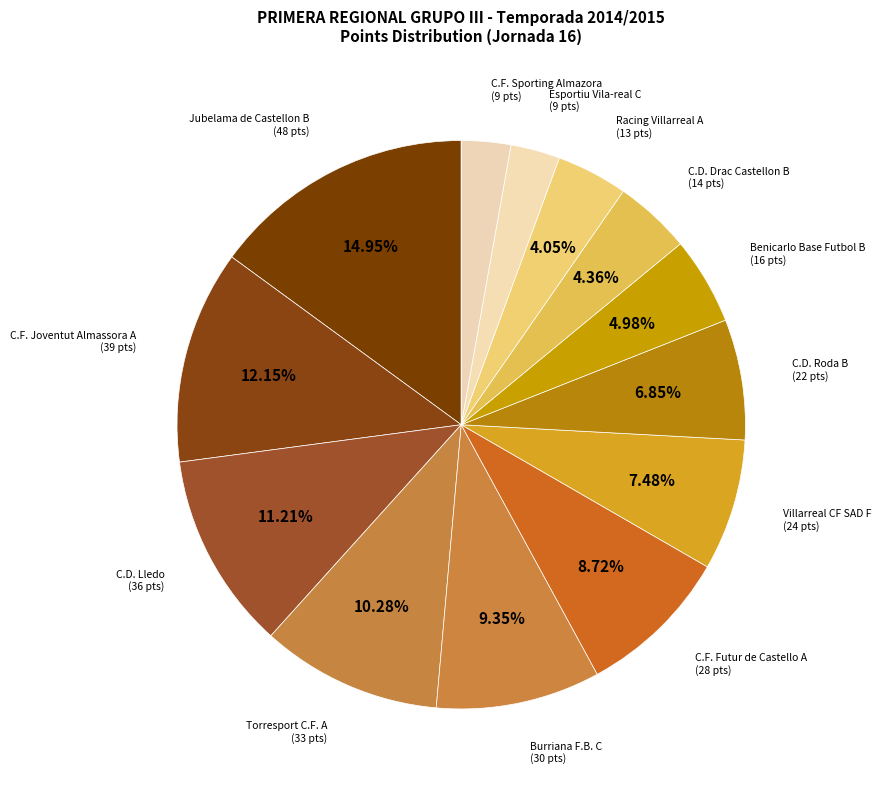

To the nearest percent, what is the average slice percentage?

7%